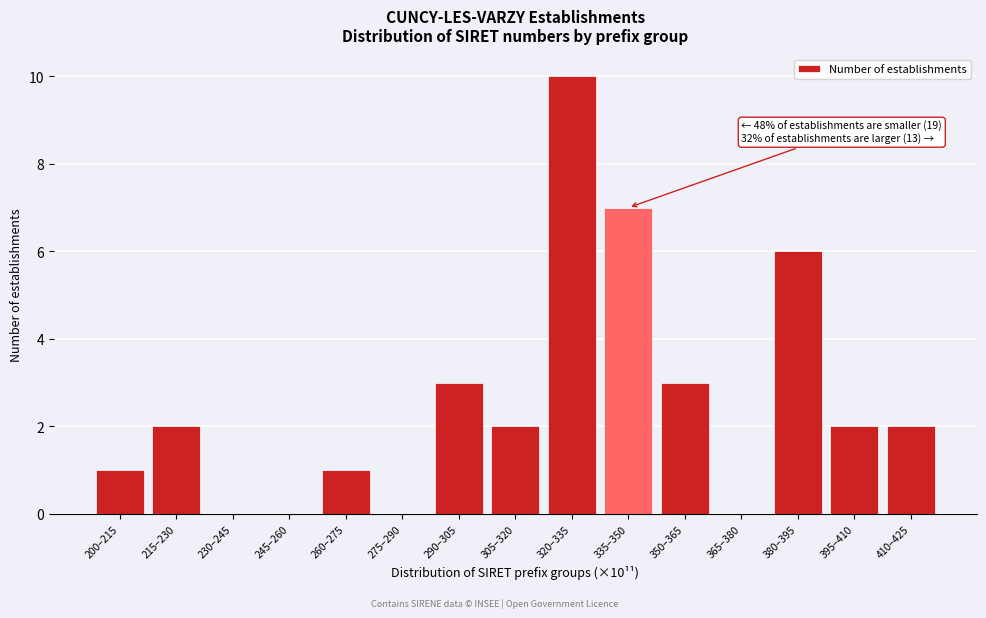

Reading left to right, list all the values displayed in this chart.

200–215=1	215–230=2	230–245=0	245–260=0	260–275=1	275–290=0	290–305=3	305–320=2	320–335=10	335–350=7	350–365=3	365–380=0	380–395=6	395–410=2	410–425=2